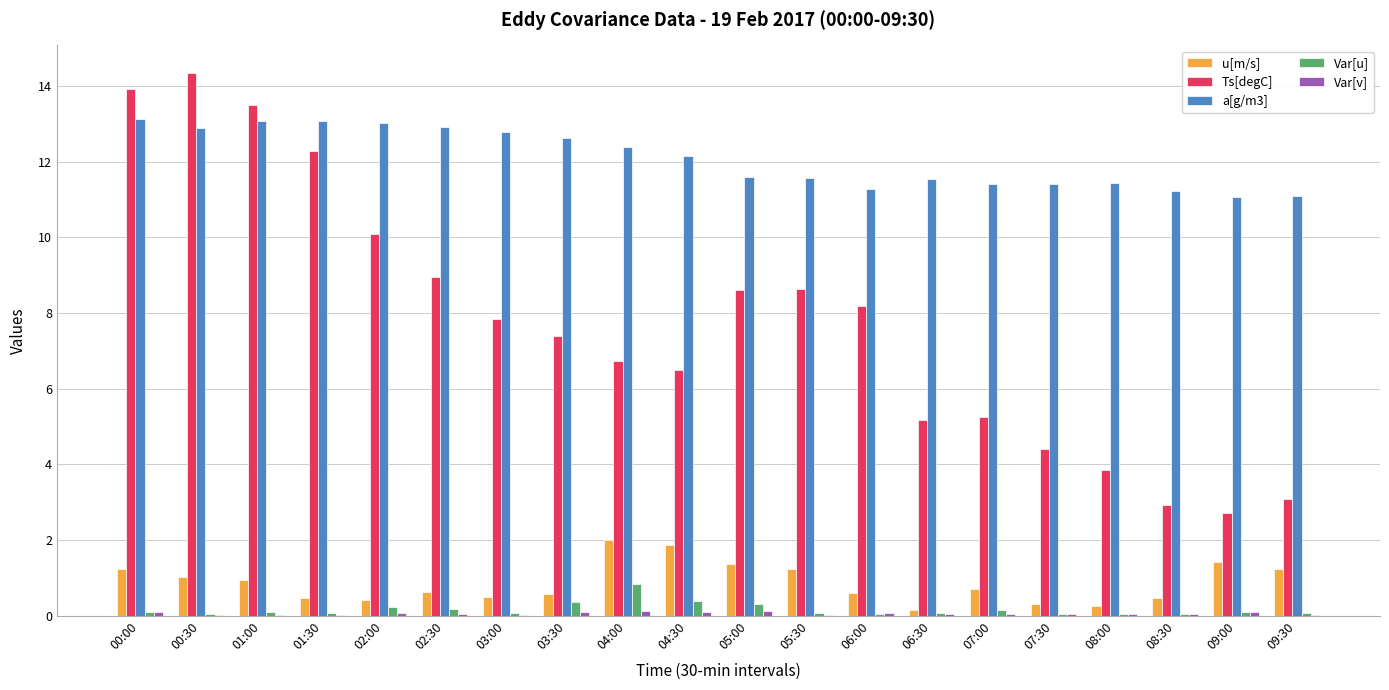

True or false: Ts[degC] has a value of 0.8 at 09:30.

False